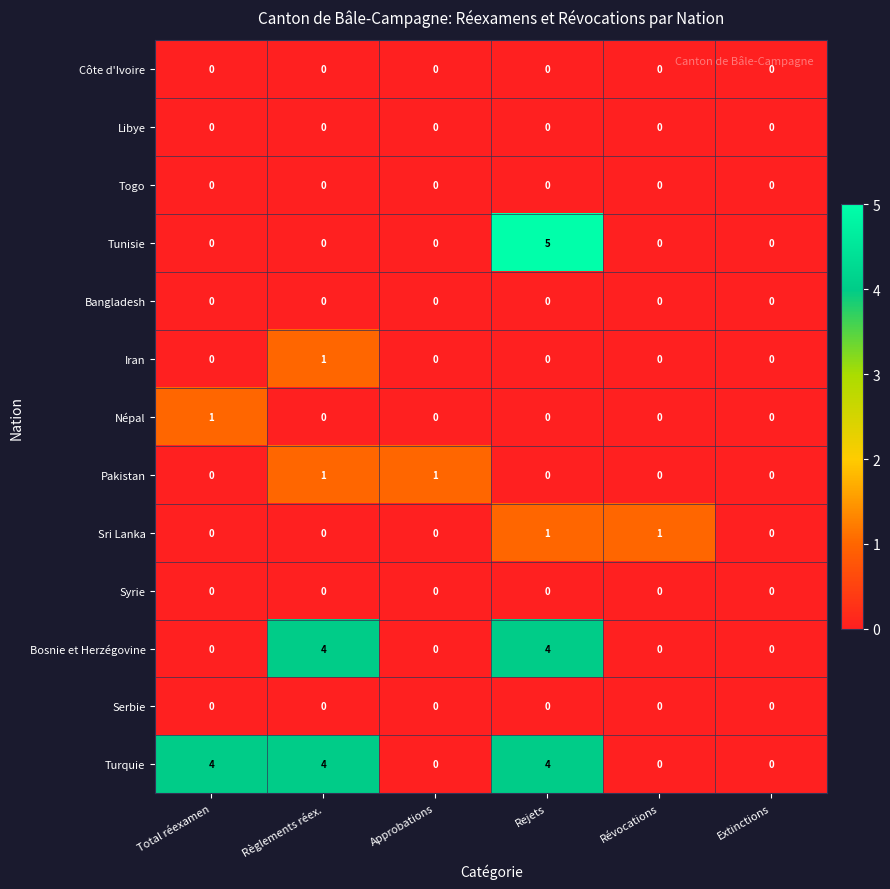

How many data points does each series have?

6